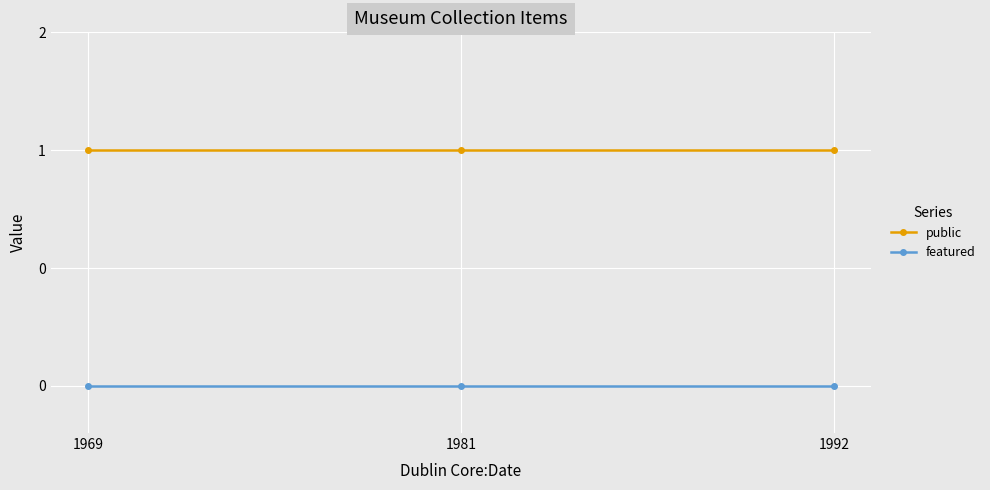

Is this an area chart (filled region under the line)?

No